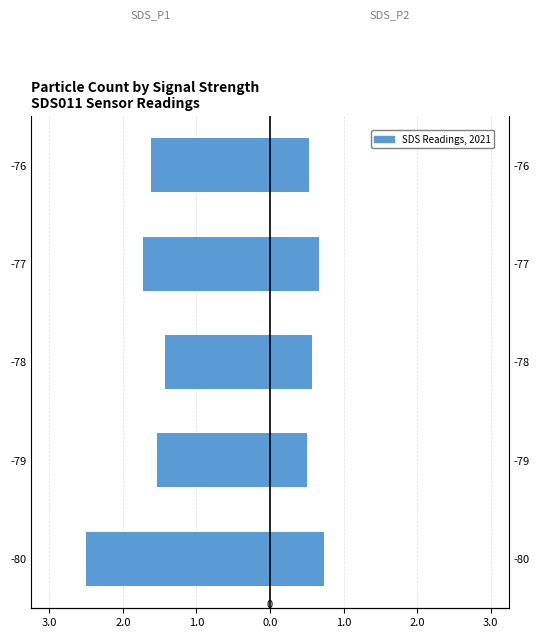

Which has a higher value, -78 or -77?

-78